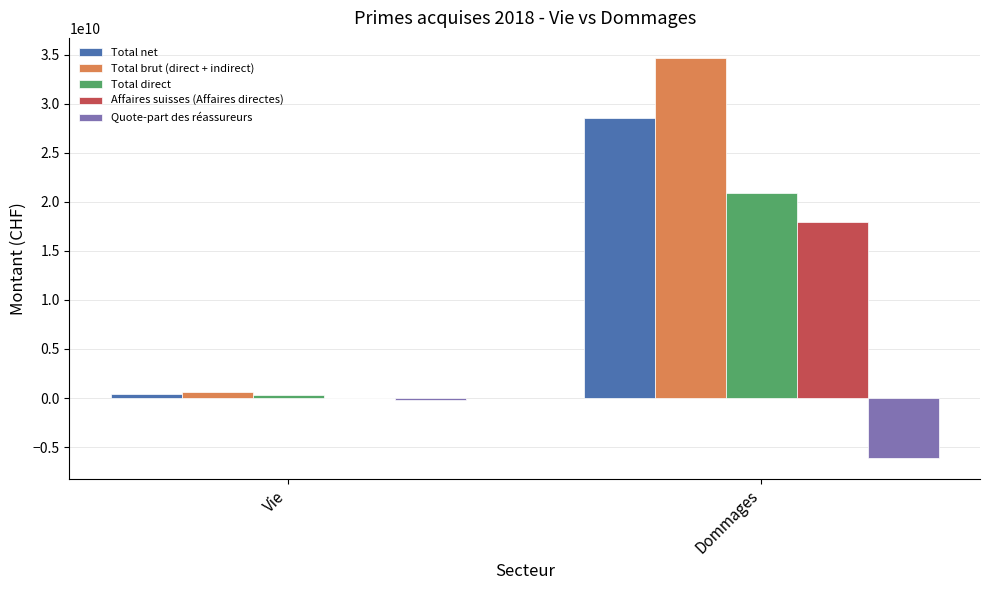

Between Vie and Dommages, which series saw the biggest shift?

Total brut (direct + indirect)